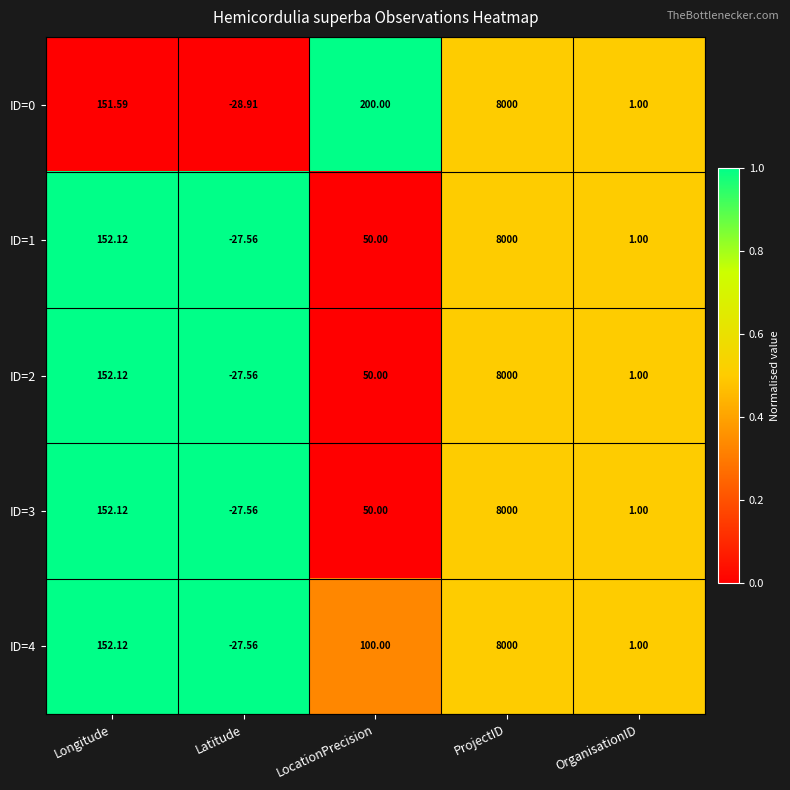

How many categories are shown in the chart?

5